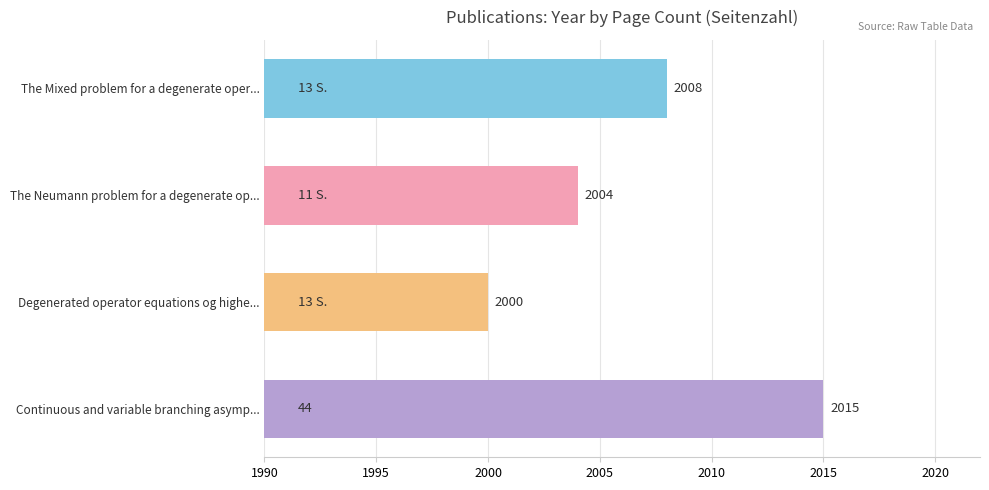

How many bars are there in total?

4